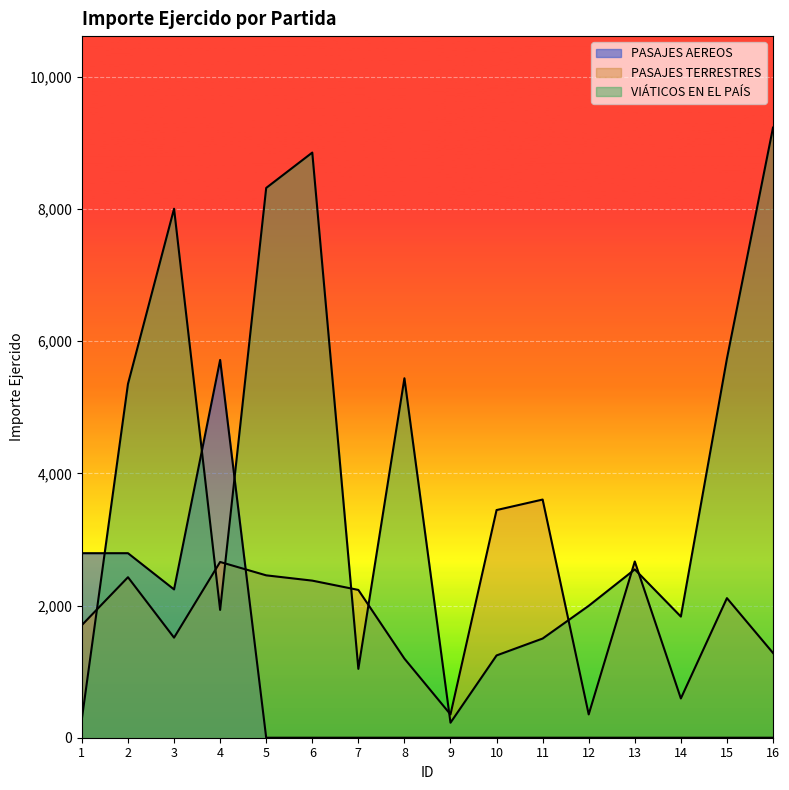

What is the total value across all series at 8?

6636.0